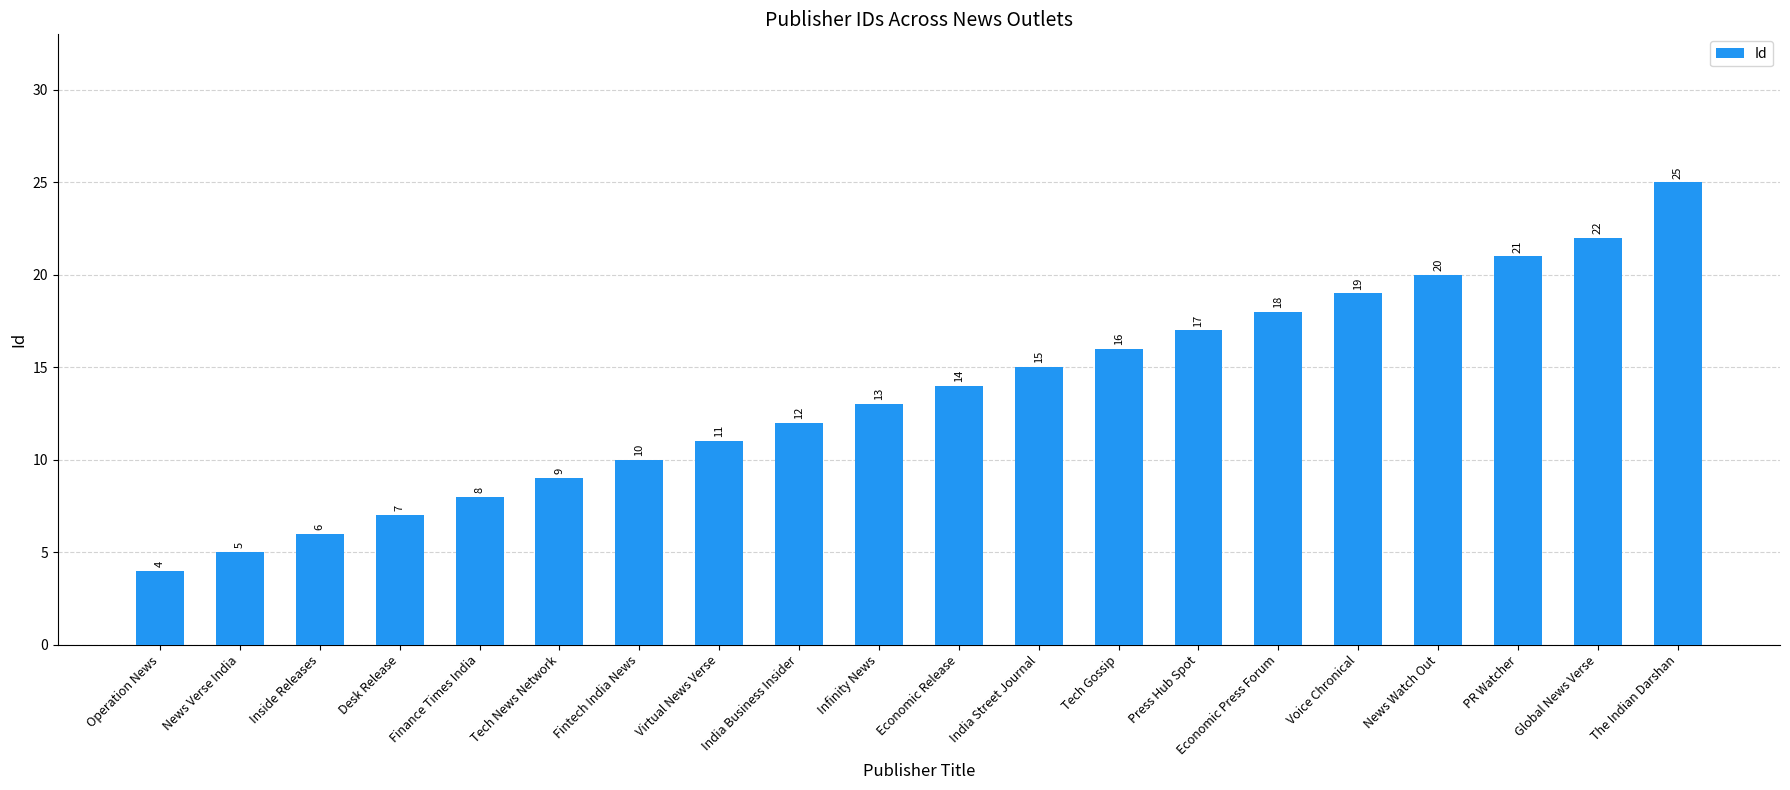

What value does the data have at Desk Release, to the nearest 10?

10